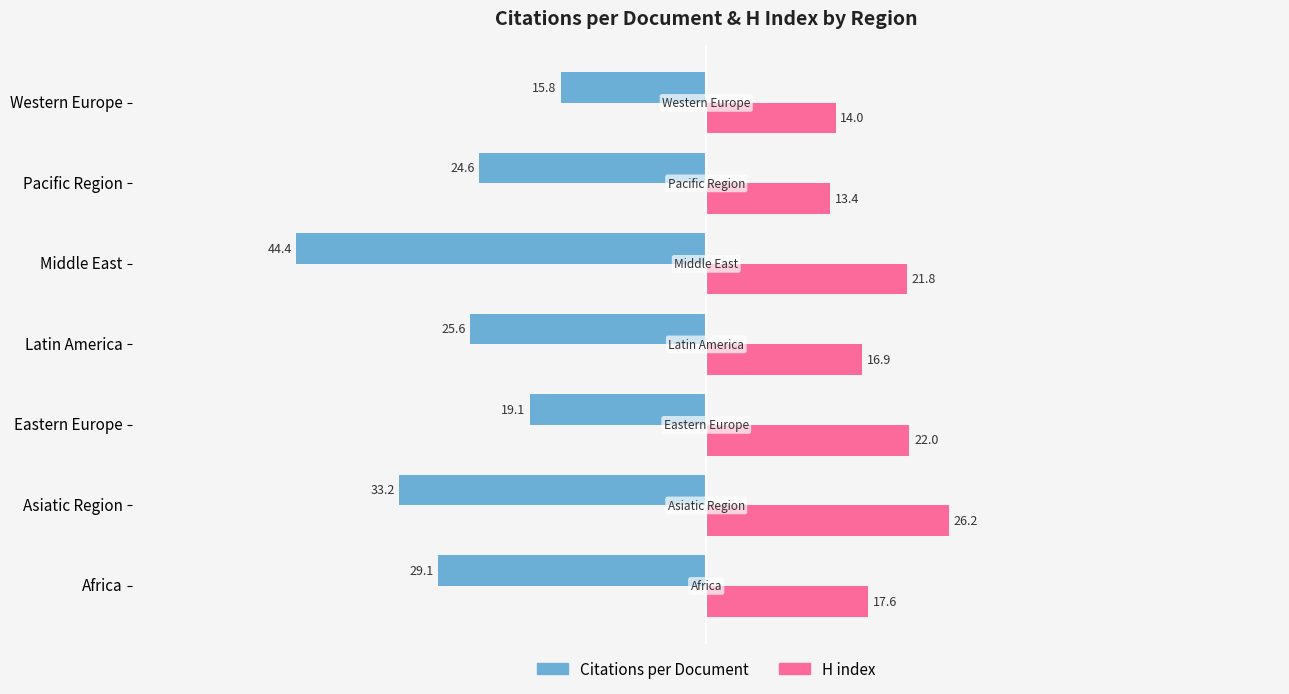

Rank the series by their maximum value, from lowest to highest.

Citations per Document, H index